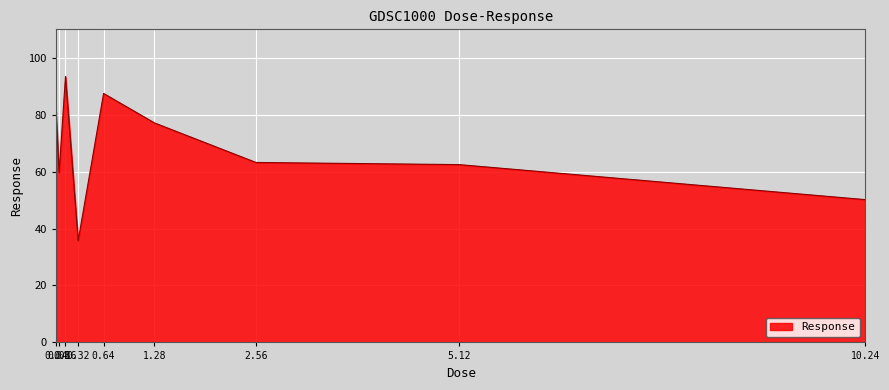

What is the difference between the maximum and minimum values?

57.7